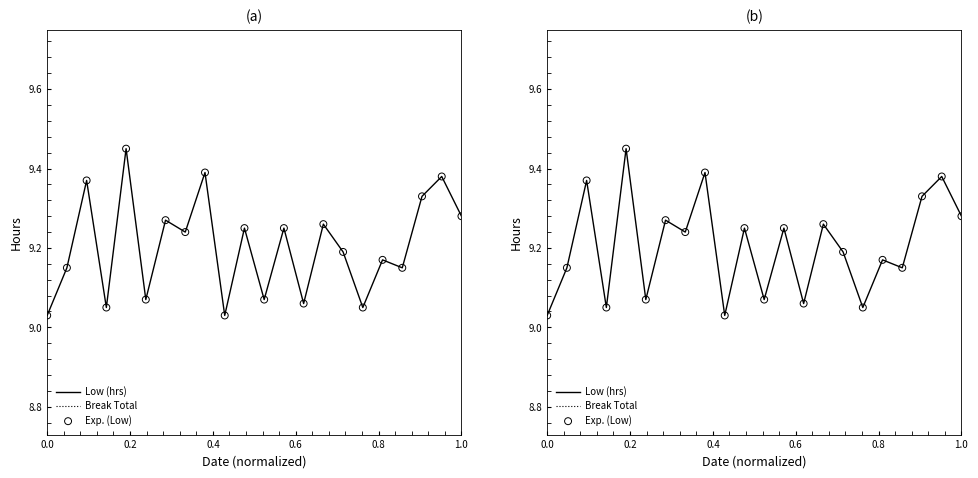

Which series has the largest total across all categories?

Low (hrs)